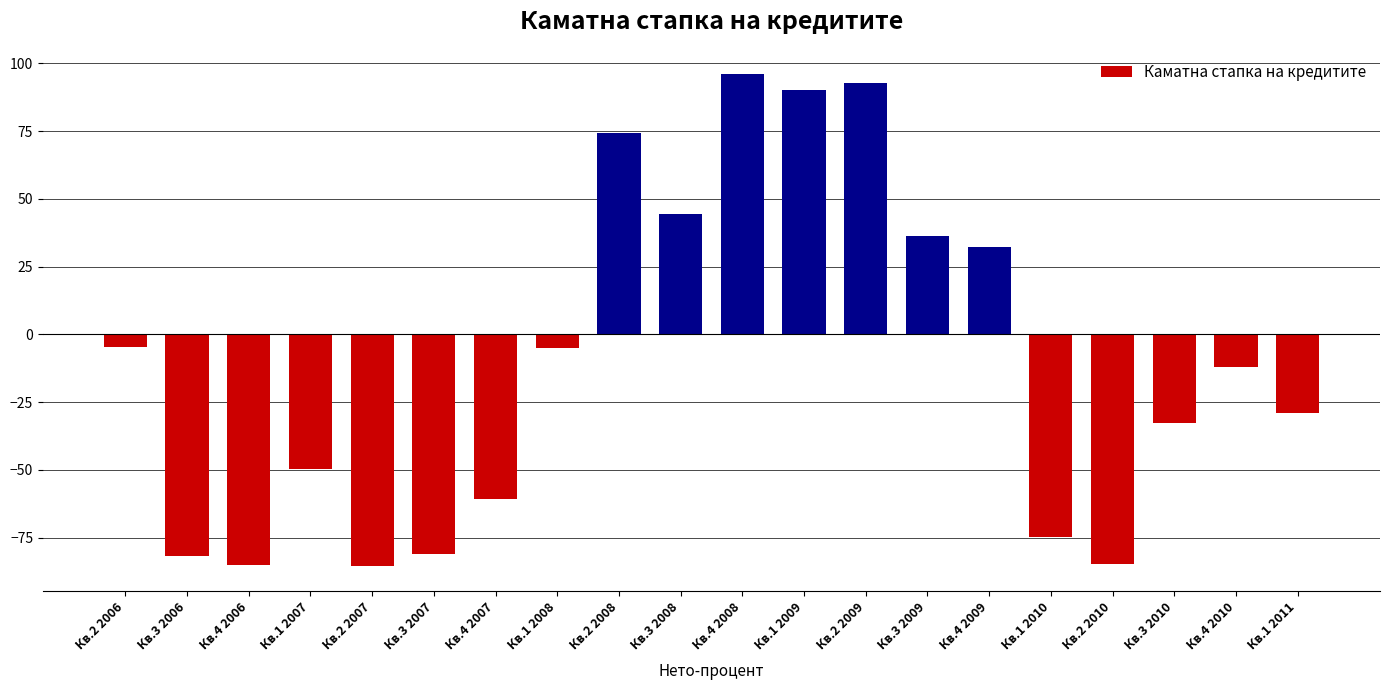

What is the value of the 11th bar from the left?

95.9